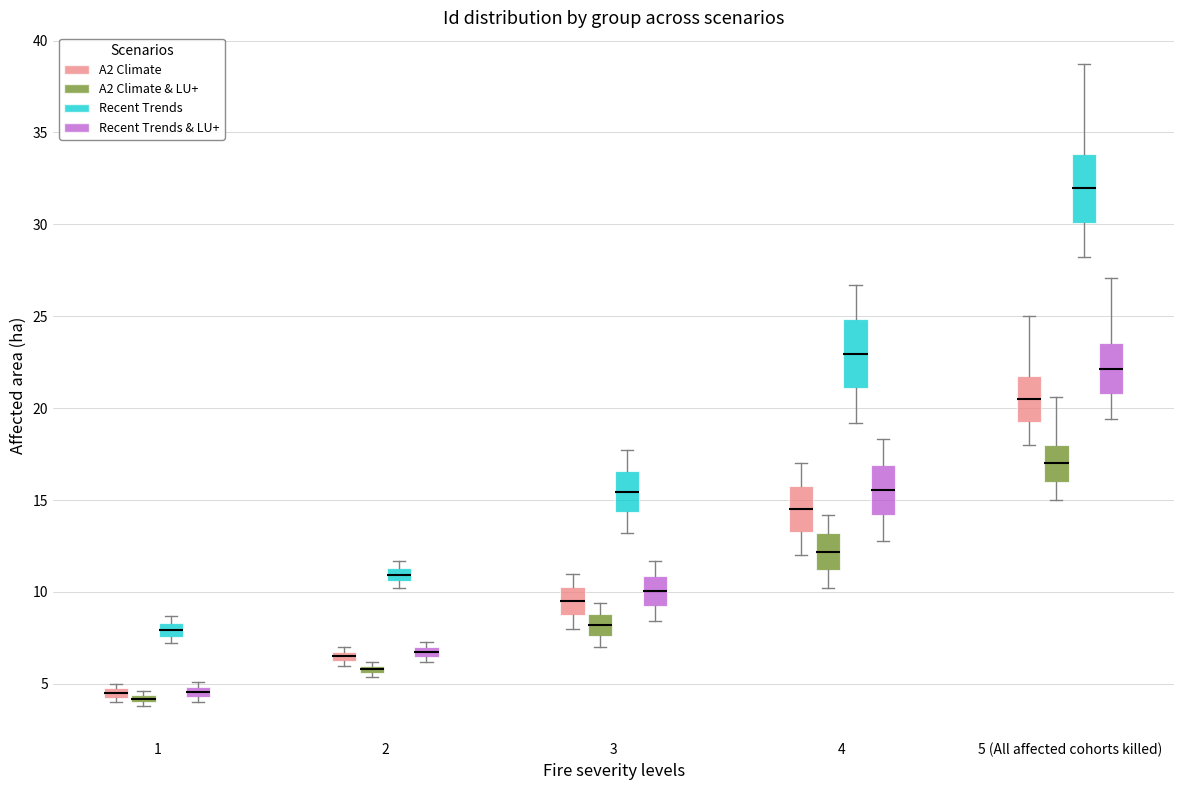

Where is the lower edge of the box for 2 (Recent Trends & LU+) on the y-axis? The values are not printed on the chart, so give them approximately, as read against the axis.

6.5